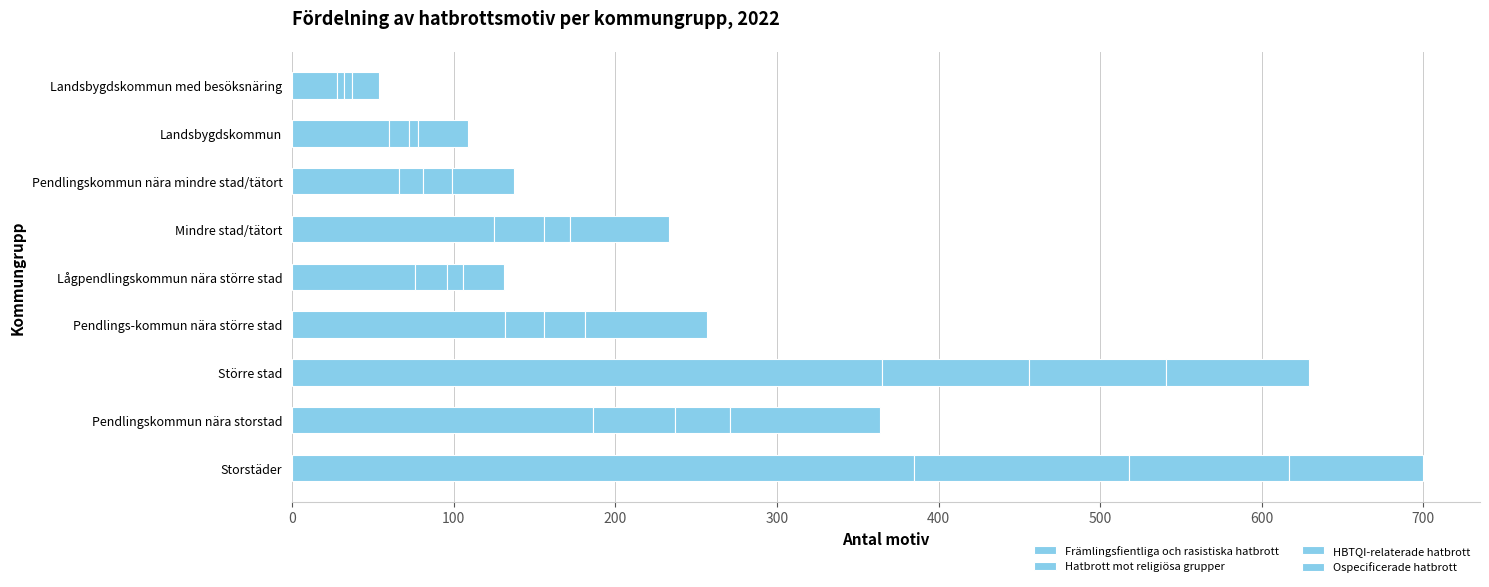

Which series has the largest range (max minus min)?

Främlingsfientliga och rasistiska hatbrott